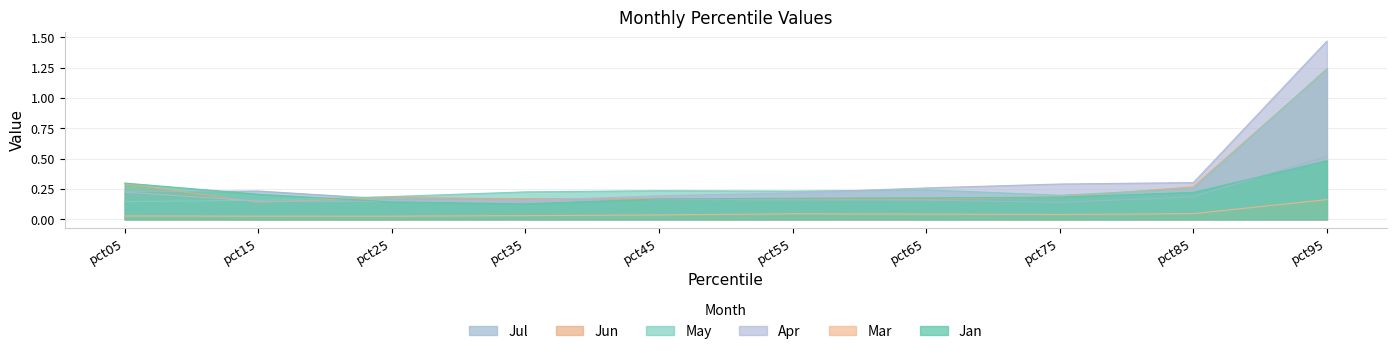

At which category does May reach its first local valley?

pct55